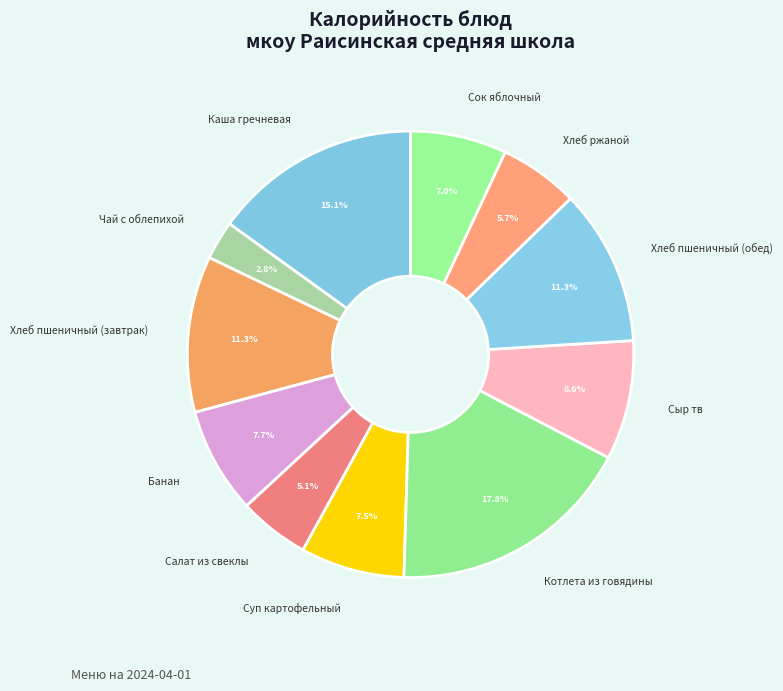

The Хлеб ржаной slice represents 1% of the pie. True or false?

False